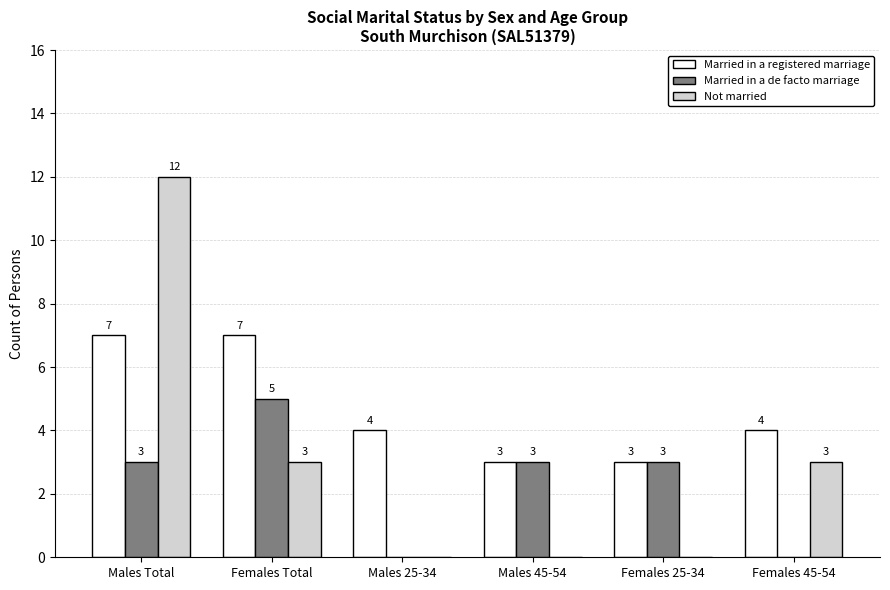

What is the greatest value displayed?

12